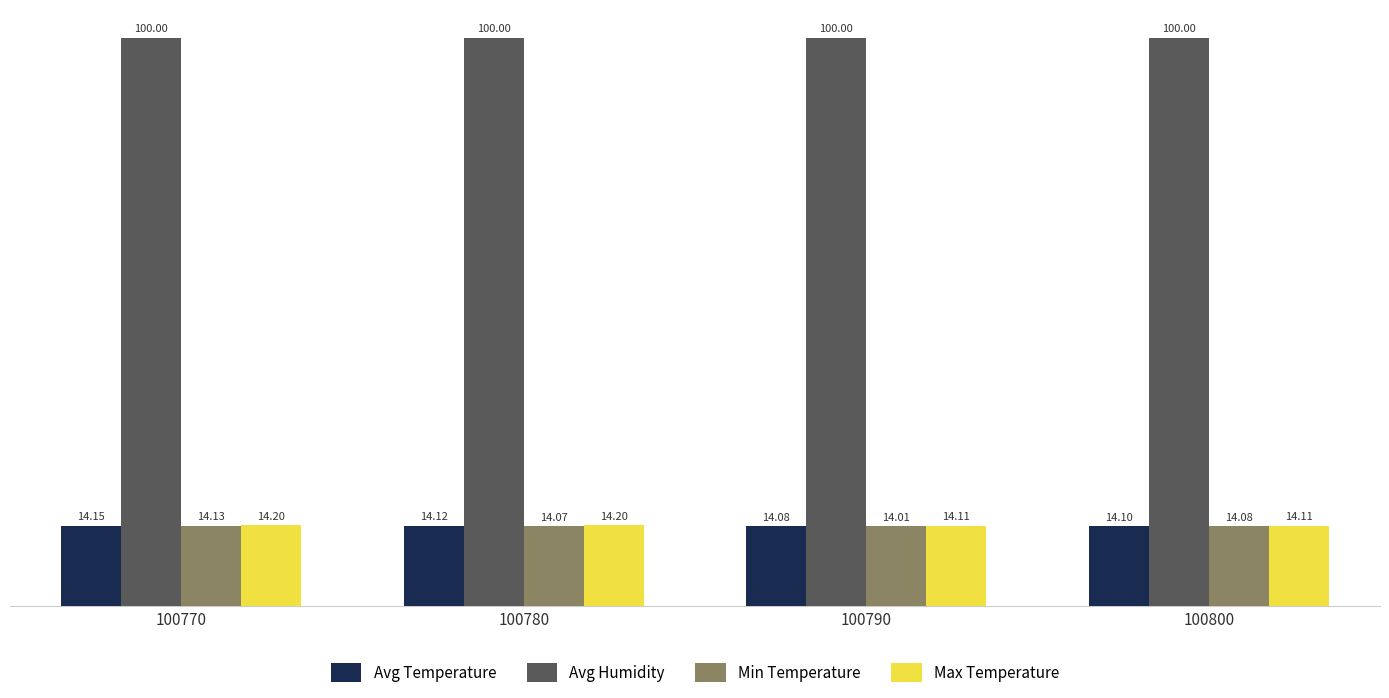

What is the sum of all Avg Humidity values?

400.0